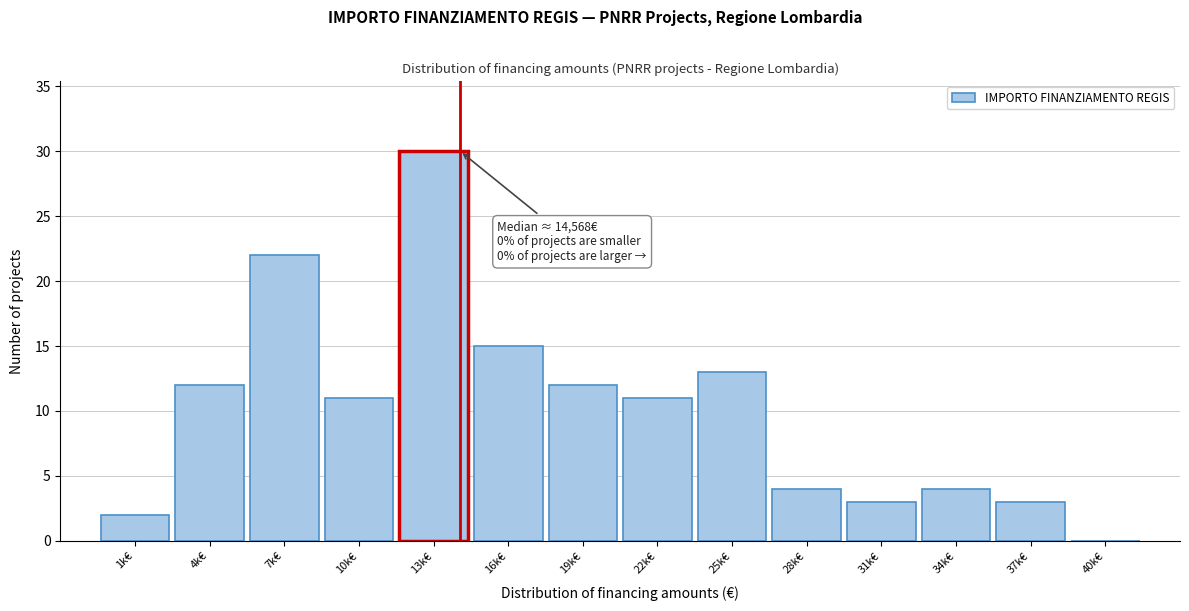

Reading left to right, what are all the values shown in this chart?

1k€=2	4k€=12	7k€=22	10k€=11	13k€=30	16k€=15	19k€=12	22k€=11	25k€=13	28k€=4	31k€=3	34k€=4	37k€=3	40k€=0